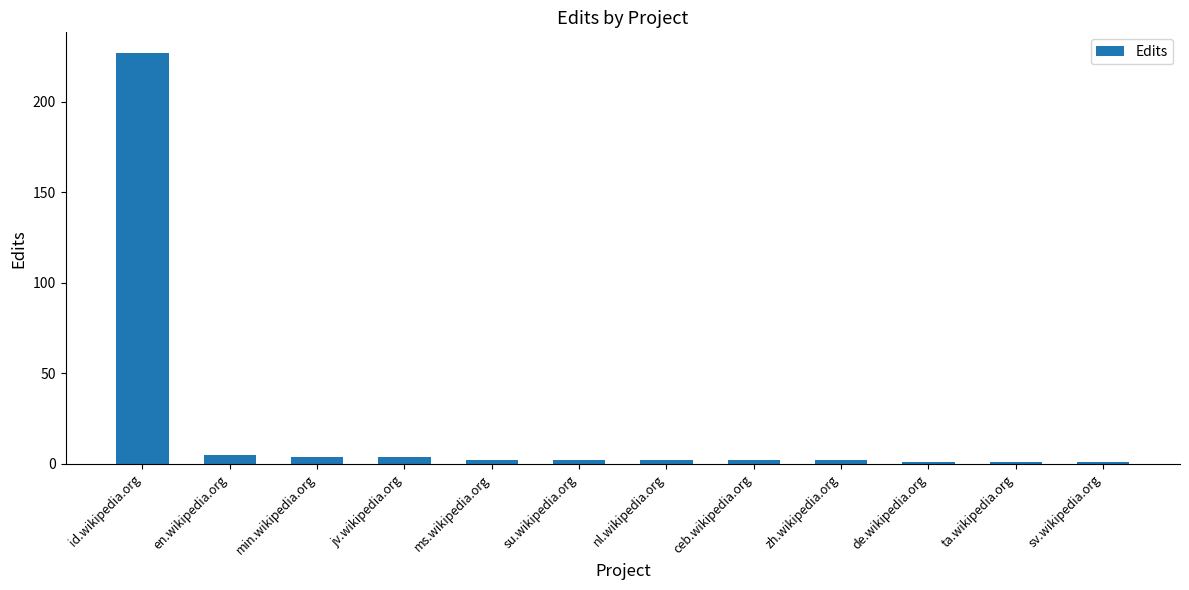

What is the greatest value displayed?

227